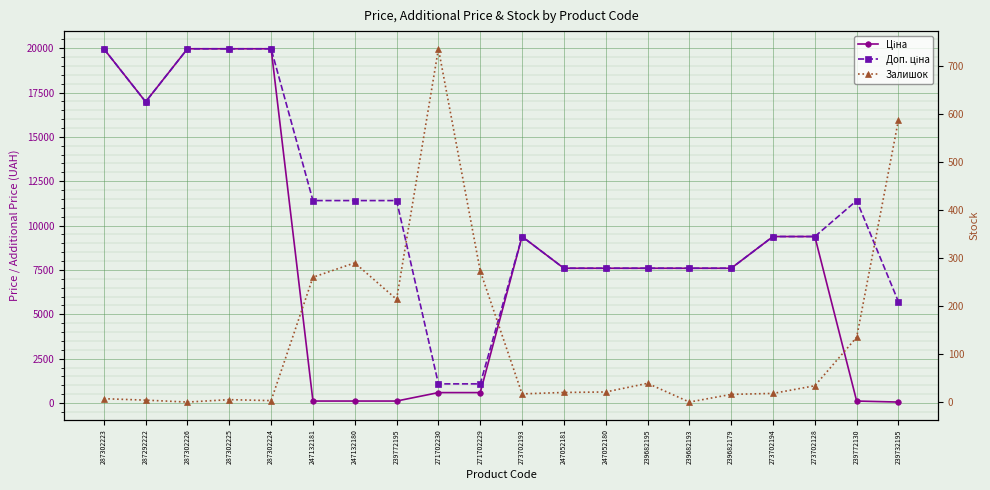

Where is Доп. ціна nearest to the value 10522?

247132181